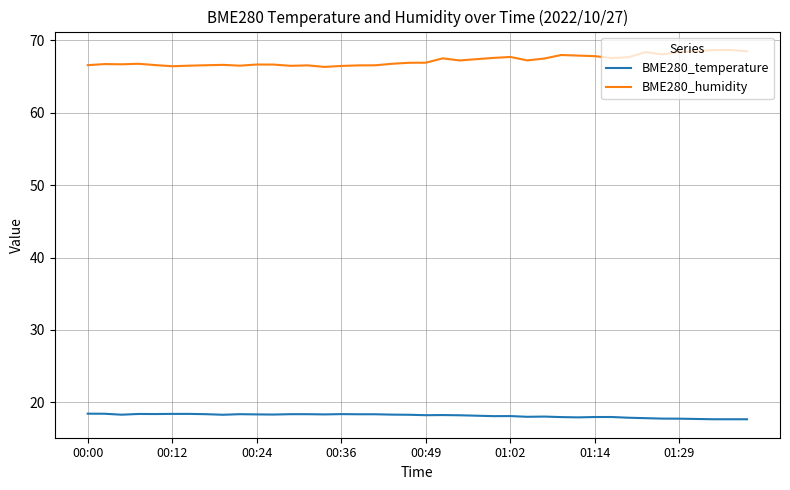

Rank the series by their maximum value, from lowest to highest.

BME280_temperature, BME280_humidity